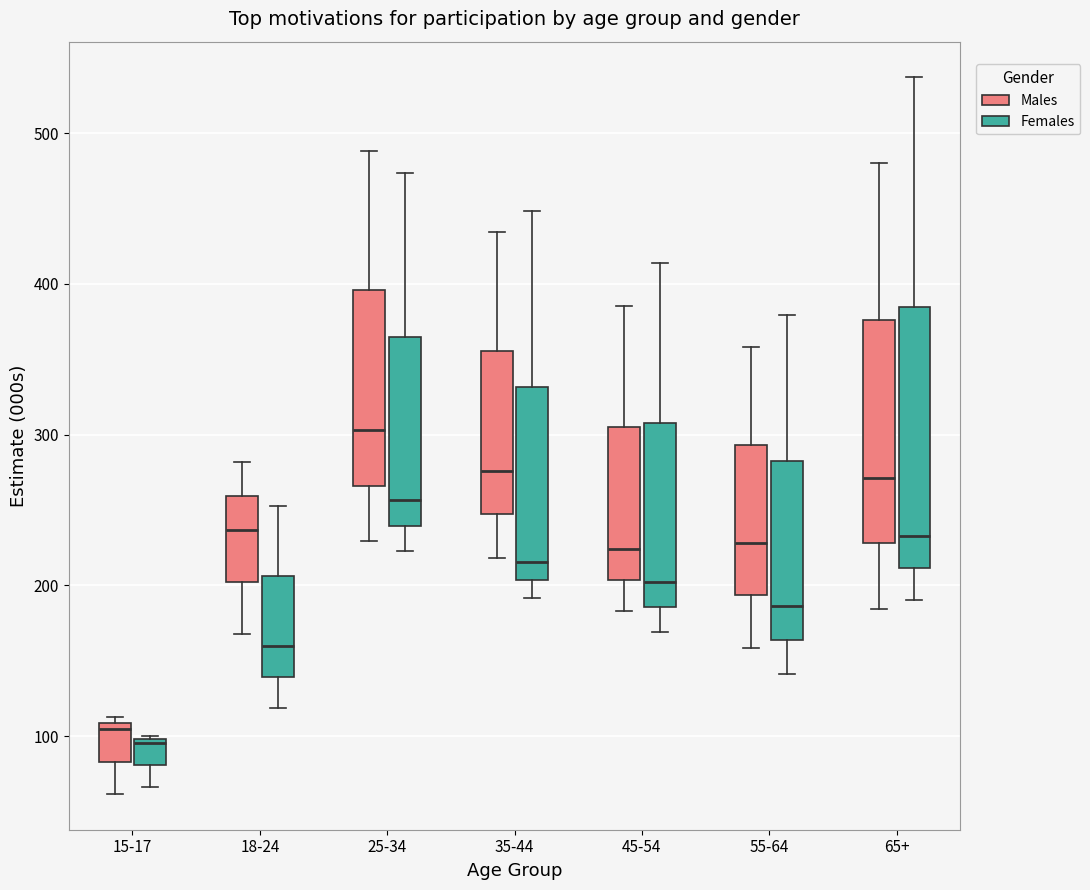

Reading left to right, read every box against the y-axis: the position of its median line, the range the box covers, and the ends of its whiskers. The values are not printed on the chart, so give them approximately, as read against the axis.

15-17 (Males): median 100, box 80 to 110, whiskers 60 to 110 (just above the box's upper edge)
15-17 (Females): median 100, box 80 to 100, whiskers 70 to 100
18-24 (Males): median 240, box 200 to 260, whiskers 170 to 280
18-24 (Females): median 160, box 140 to 210, whiskers 120 to 250
25-34 (Males): median 300, box 270 to 400, whiskers 230 to 490
25-34 (Females): median 260, box 240 to 370, whiskers 220 to 470
35-44 (Males): median 280, box 250 to 360, whiskers 220 to 430
35-44 (Females): median 220, box 200 to 330, whiskers 190 to 450
45-54 (Males): median 220, box 200 to 300, whiskers 180 to 390
45-54 (Females): median 200, box 190 to 310, whiskers 170 to 410
55-64 (Males): median 230, box 190 to 290, whiskers 160 to 360
55-64 (Females): median 190, box 160 to 280, whiskers 140 to 380
65+ (Males): median 270, box 230 to 380, whiskers 180 to 480
65+ (Females): median 230, box 210 to 380, whiskers 190 to 540